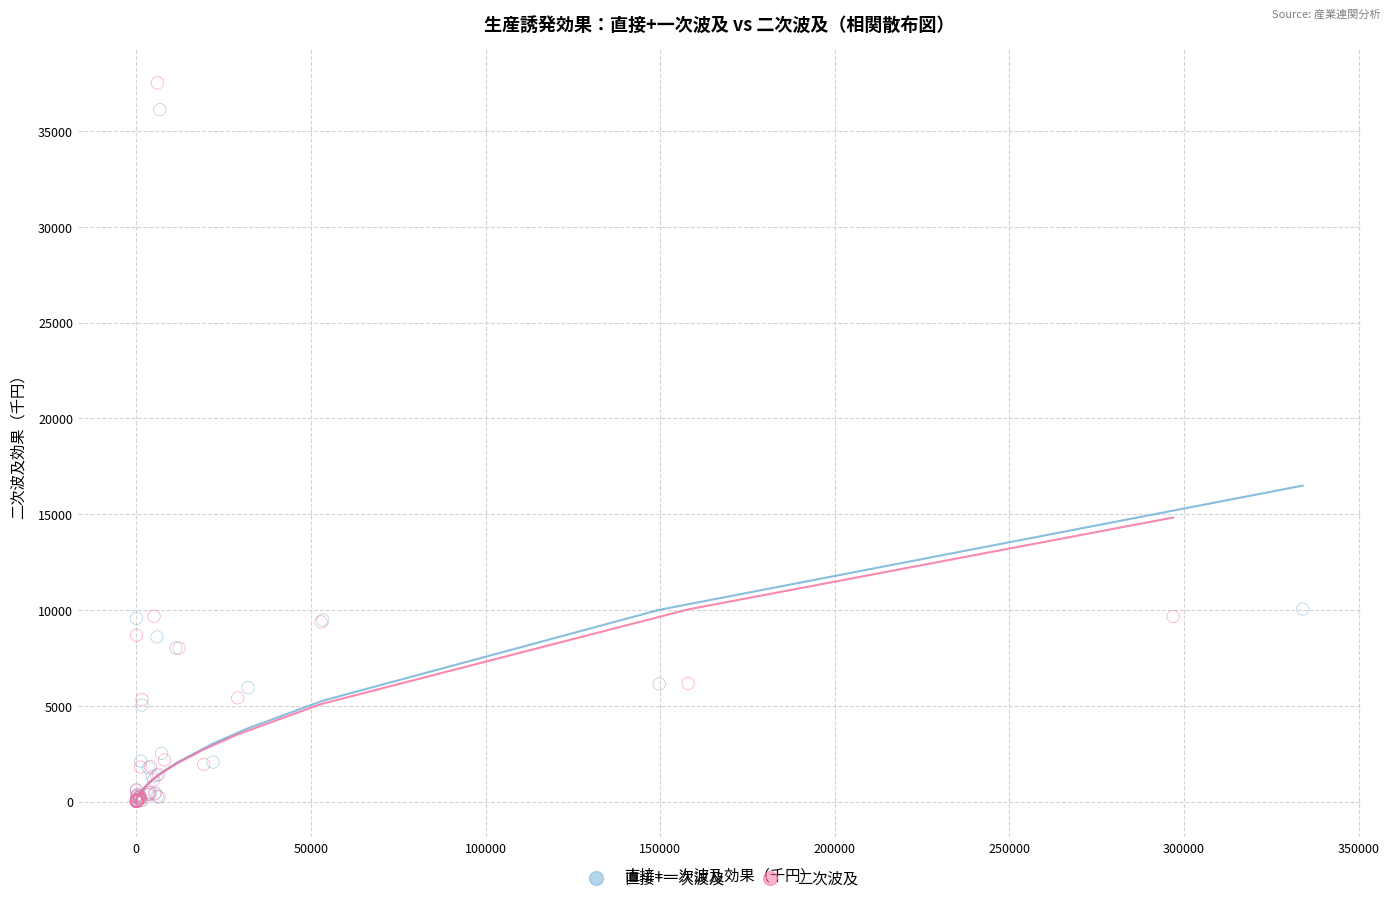

Which series has the largest Y range (max minus min)?

二次波及